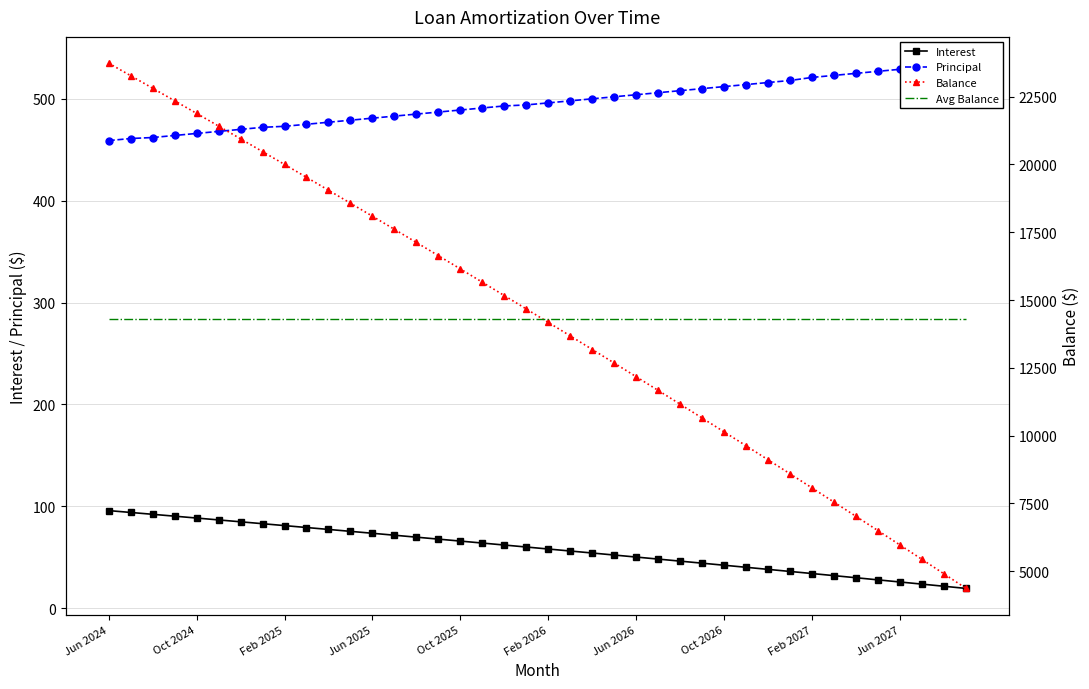

What is the minimum value for Interest?

19.4